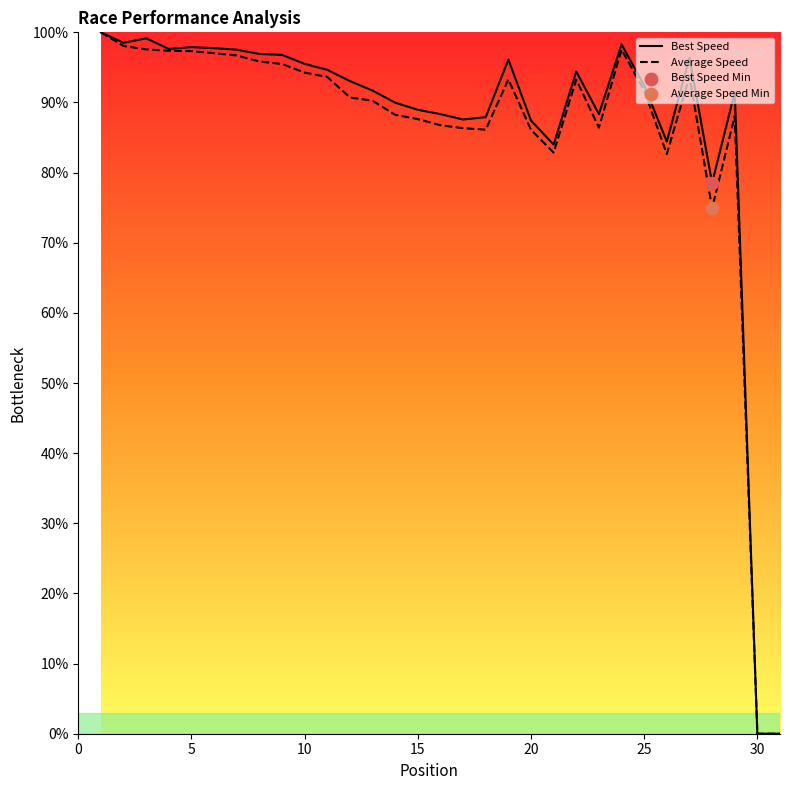

Which series has the largest total across all categories?

Best Speed